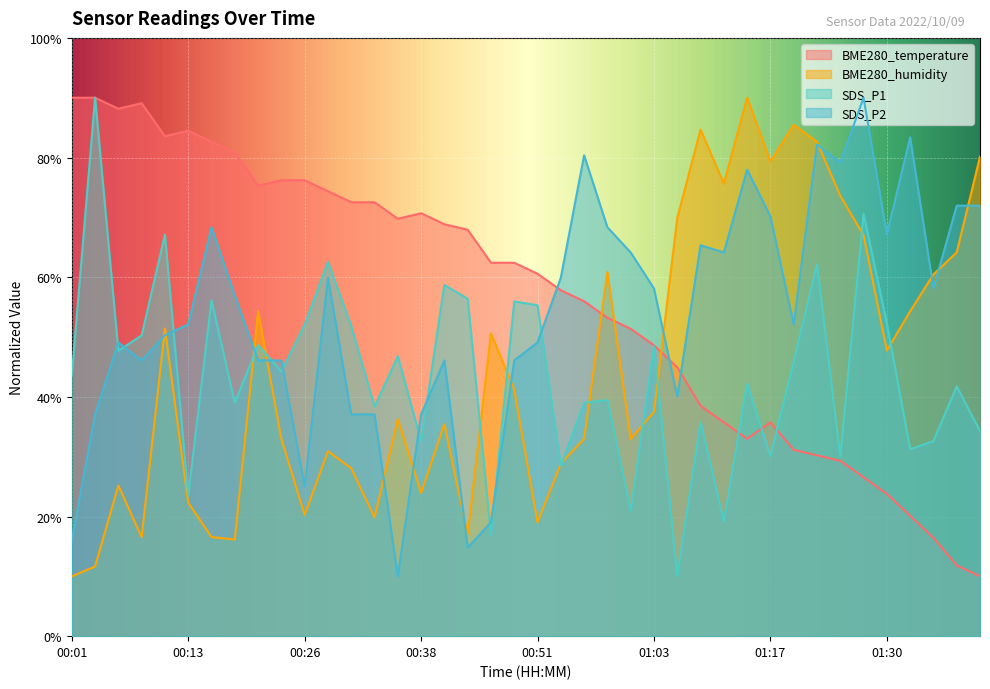

Which series has the largest range (max minus min)?

BME280_temperature